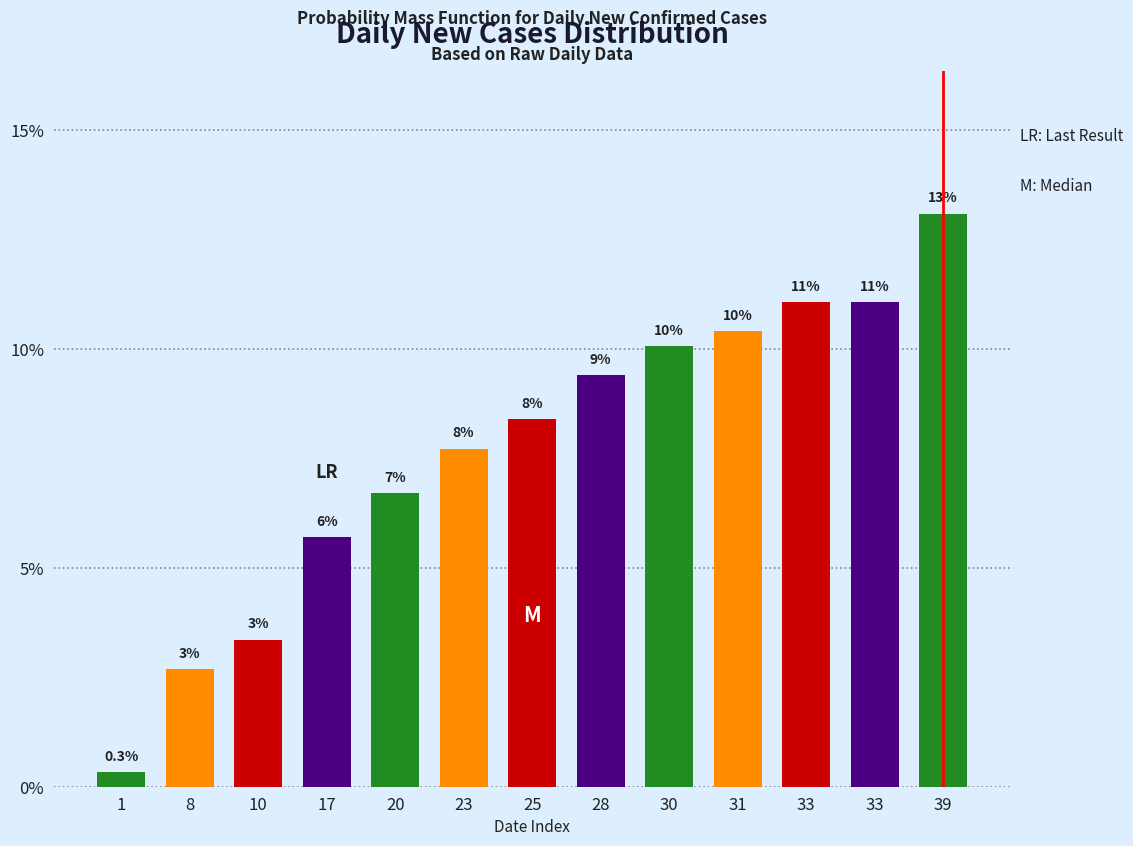

Does the chart contain any negative values?

No